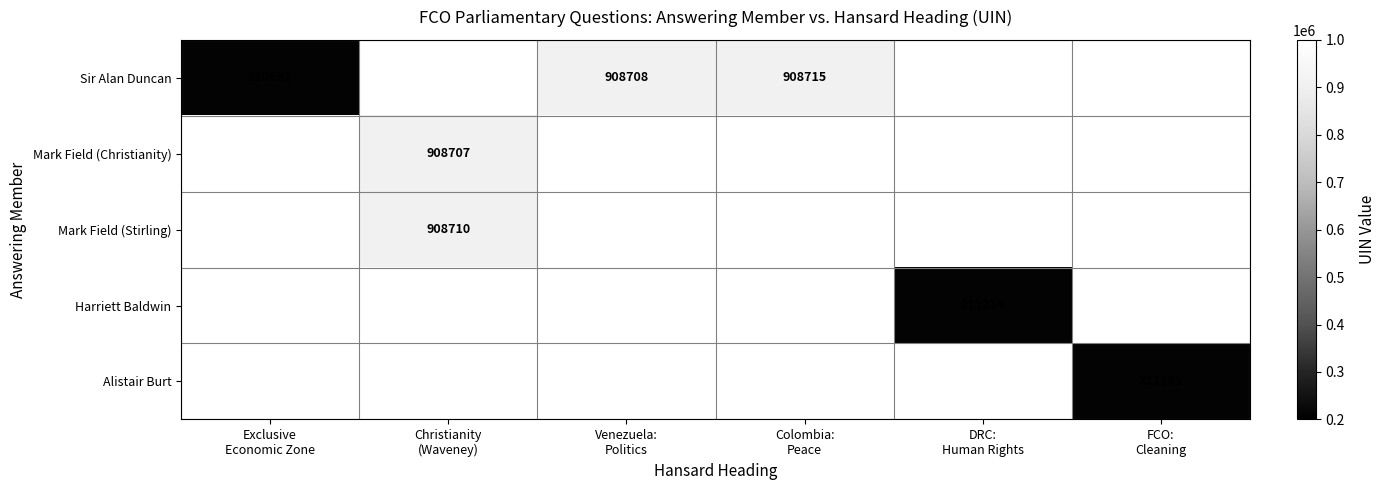

Which series has the widest spread of values?

Sir Alan Duncan